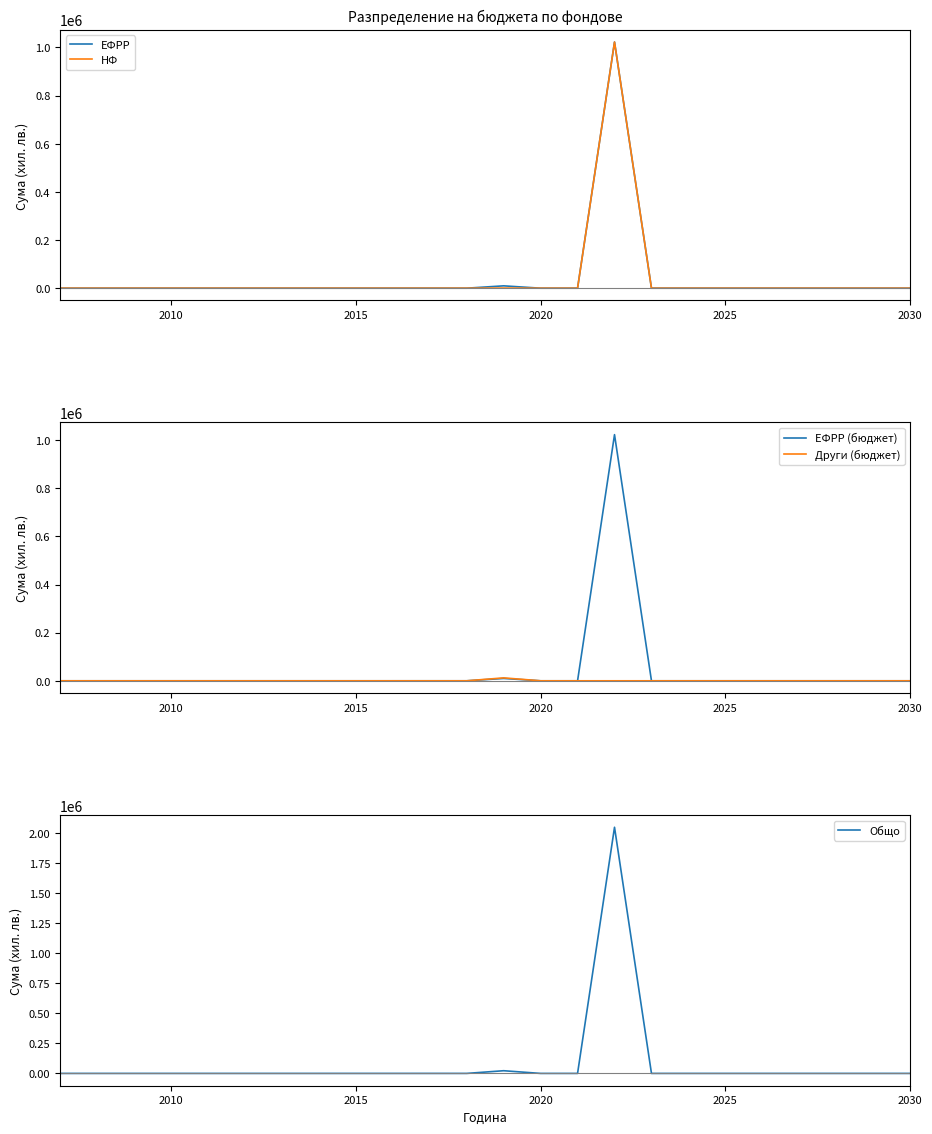

Which series has the widest spread of values?

Общо